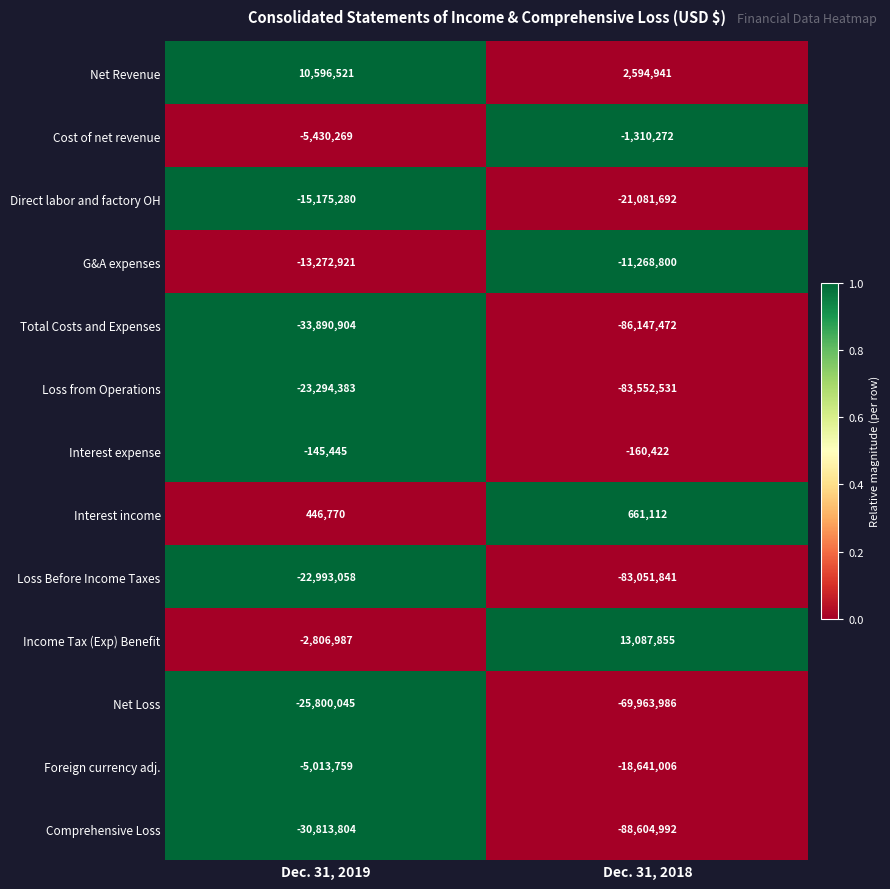

Reading right to left, extract all data points from this chart.

Net Revenue: Dec. 31, 2018=2594941	Dec. 31, 2019=10596521
Cost of net revenue: Dec. 31, 2018=-1310272	Dec. 31, 2019=-5430269
Direct labor and factory OH: Dec. 31, 2018=-21081692	Dec. 31, 2019=-15175280
G&A expenses: Dec. 31, 2018=-11268800	Dec. 31, 2019=-13272921
Total Costs and Expenses: Dec. 31, 2018=-86147472	Dec. 31, 2019=-33890904
Loss from Operations: Dec. 31, 2018=-83552531	Dec. 31, 2019=-23294383
Interest expense: Dec. 31, 2018=-160422	Dec. 31, 2019=-145445
Interest income: Dec. 31, 2018=661112	Dec. 31, 2019=446770
Loss Before Income Taxes: Dec. 31, 2018=-83051841	Dec. 31, 2019=-22993058
Income Tax (Exp) Benefit: Dec. 31, 2018=13087855	Dec. 31, 2019=-2806987
Net Loss: Dec. 31, 2018=-69963986	Dec. 31, 2019=-25800045
Foreign currency adj.: Dec. 31, 2018=-18641006	Dec. 31, 2019=-5013759
Comprehensive Loss: Dec. 31, 2018=-88604992	Dec. 31, 2019=-30813804